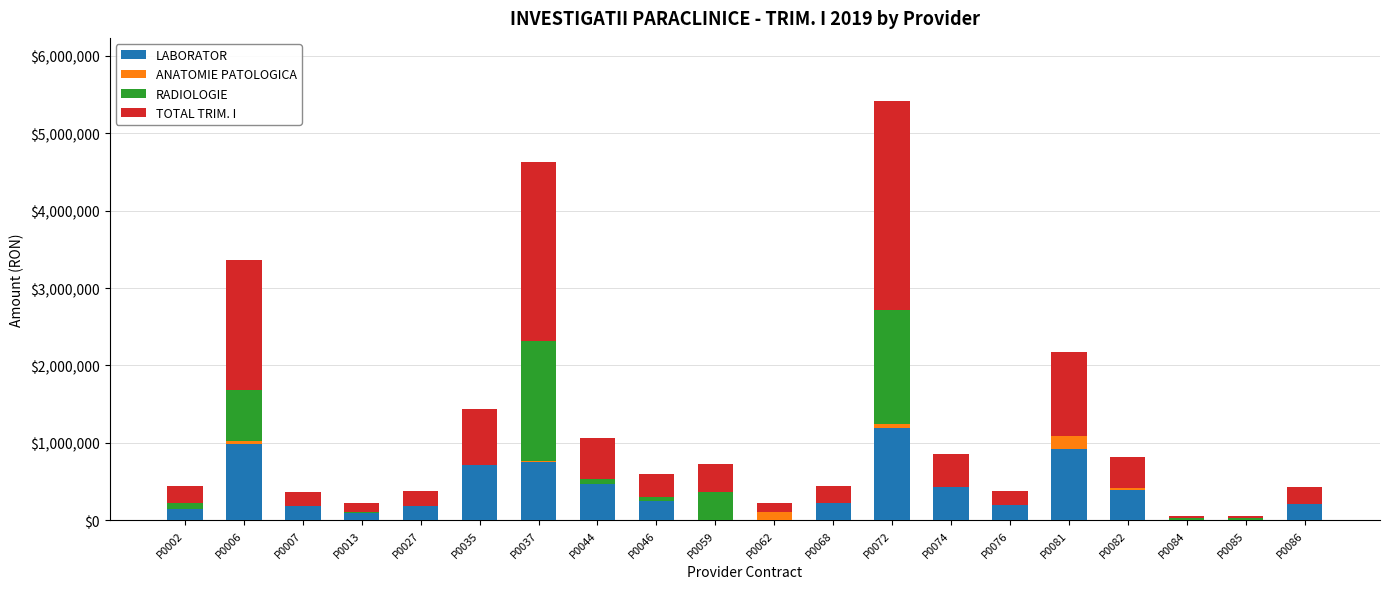

At which label does LABORATOR reach its peak?

P0072